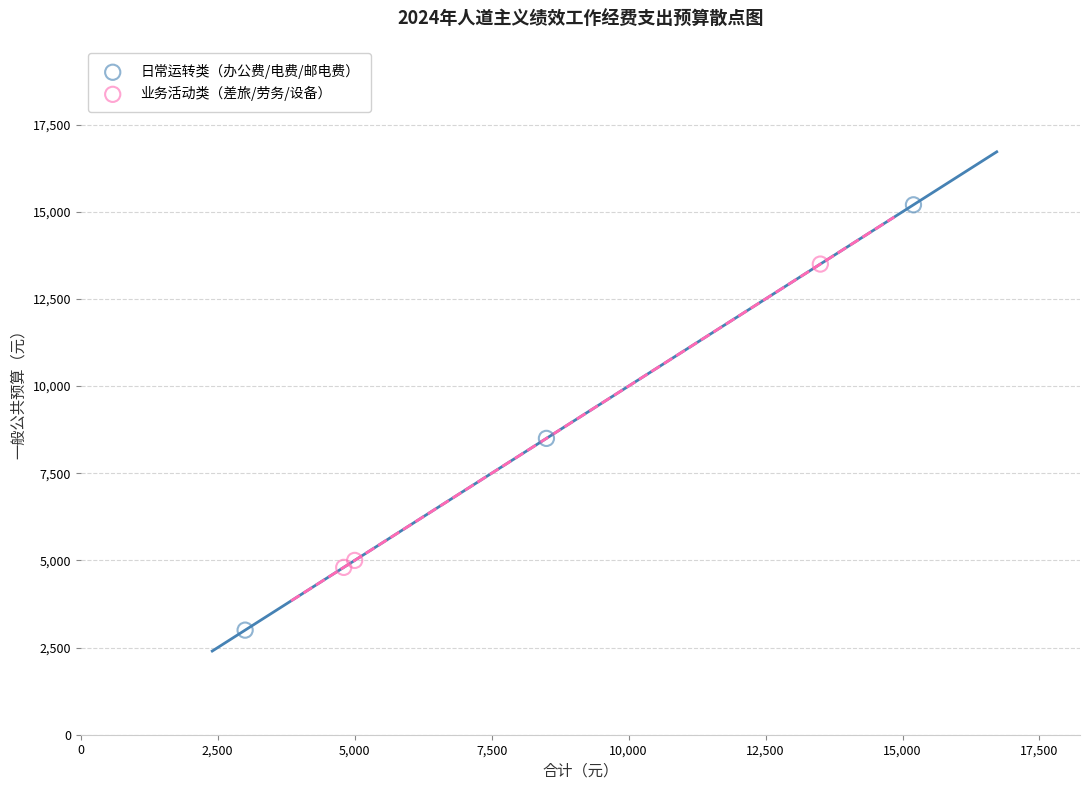

Which series contains the highest Y value?

日常运转类（办公费/电费/邮电费）